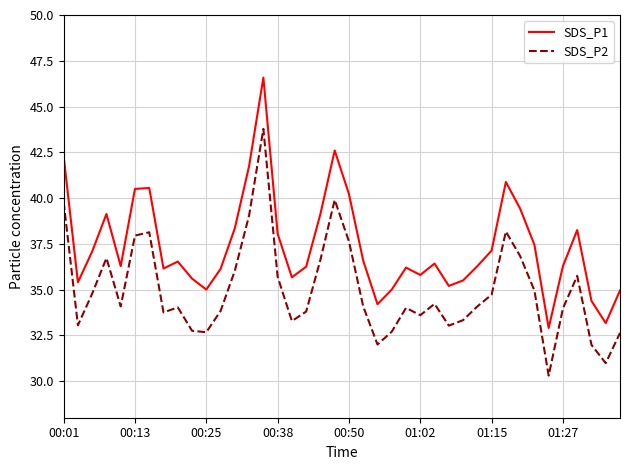

Which series has the largest total across all categories?

SDS_P1